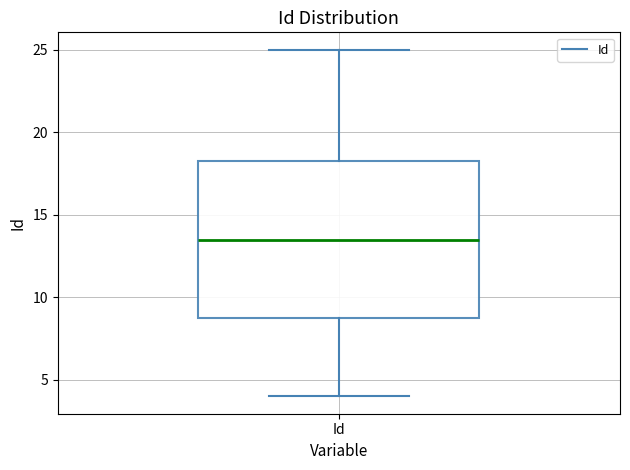

Read this box plot against the y-axis: the position of the median line, the range covered by the box, and the ends of both whiskers. The values are not printed on the chart, so give them approximately, as read against the axis.

median 13.5, box 9.0 to 18.5, whiskers 4.0 to 25.0